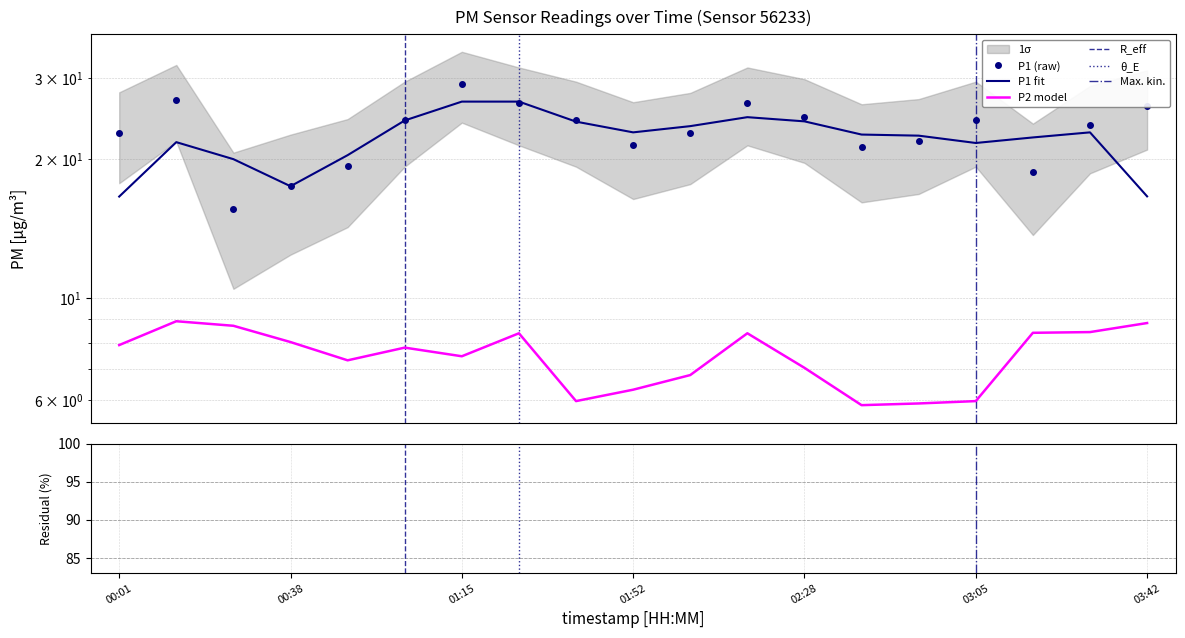

At which category is the sum across all series the highest?

01:15